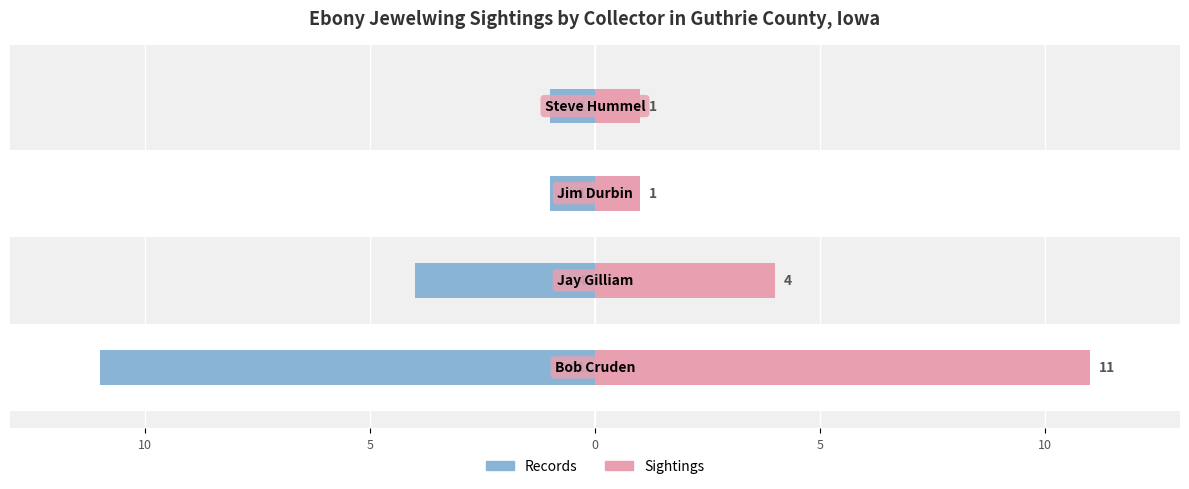

How many groups of bars are there?

4